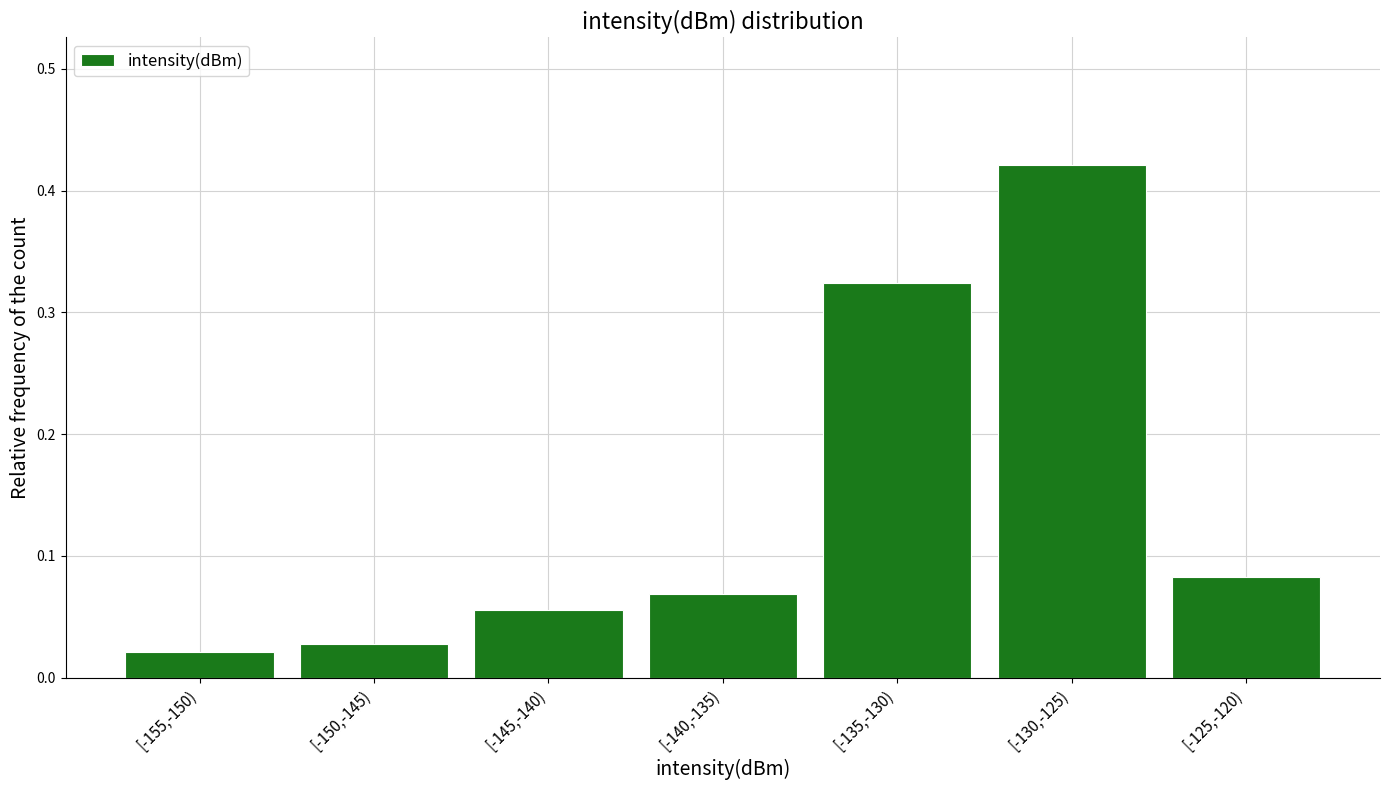

What is the sum of all values?

1.0